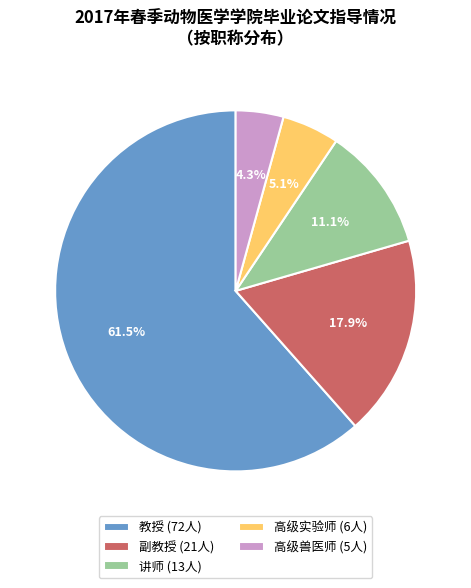

What portion of the pie excludes 高级兽医师 (5人)?

95.7%